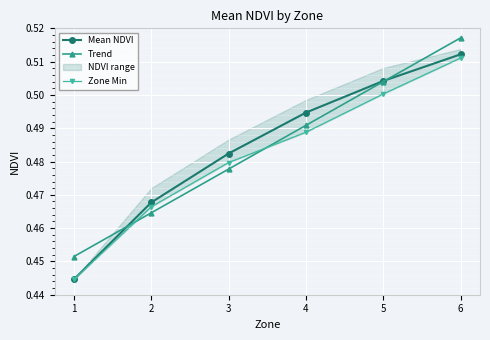

At which category does the chart reach its peak across all series?

6